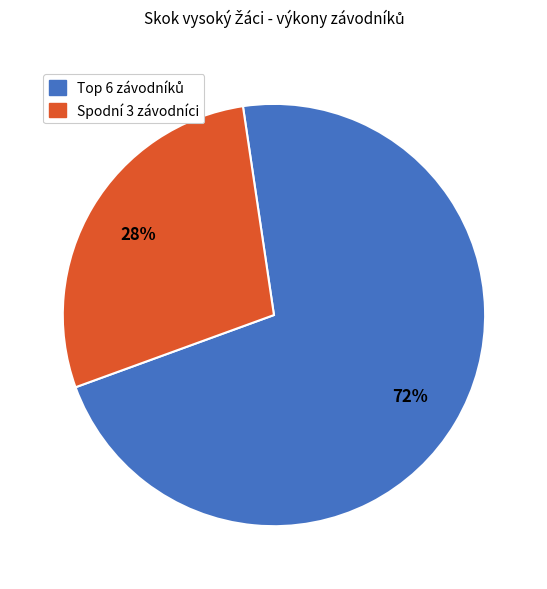

To the nearest percent, what is the difference between the largest and smallest slice percentages?

44%